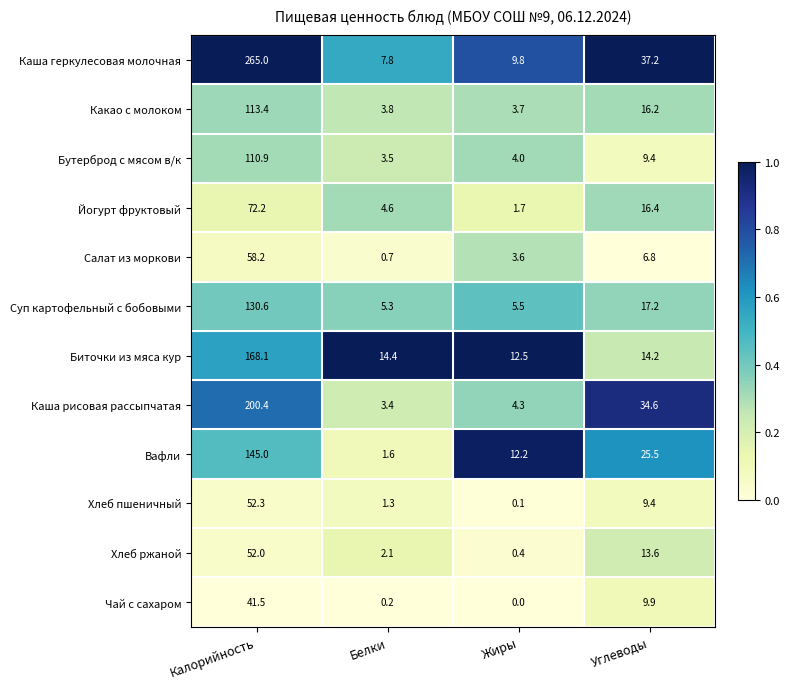

Rank the series by their maximum value, from lowest to highest.

Чай с сахаром, Хлеб ржаной, Хлеб пшеничный, Салат из моркови, Йогурт фруктовый, Бутерброд с мясом в/к, Какао с молоком, Суп картофельный с бобовыми, Вафли, Биточки из мяса кур, Каша рисовая рассыпчатая, Каша геркулесовая молочная